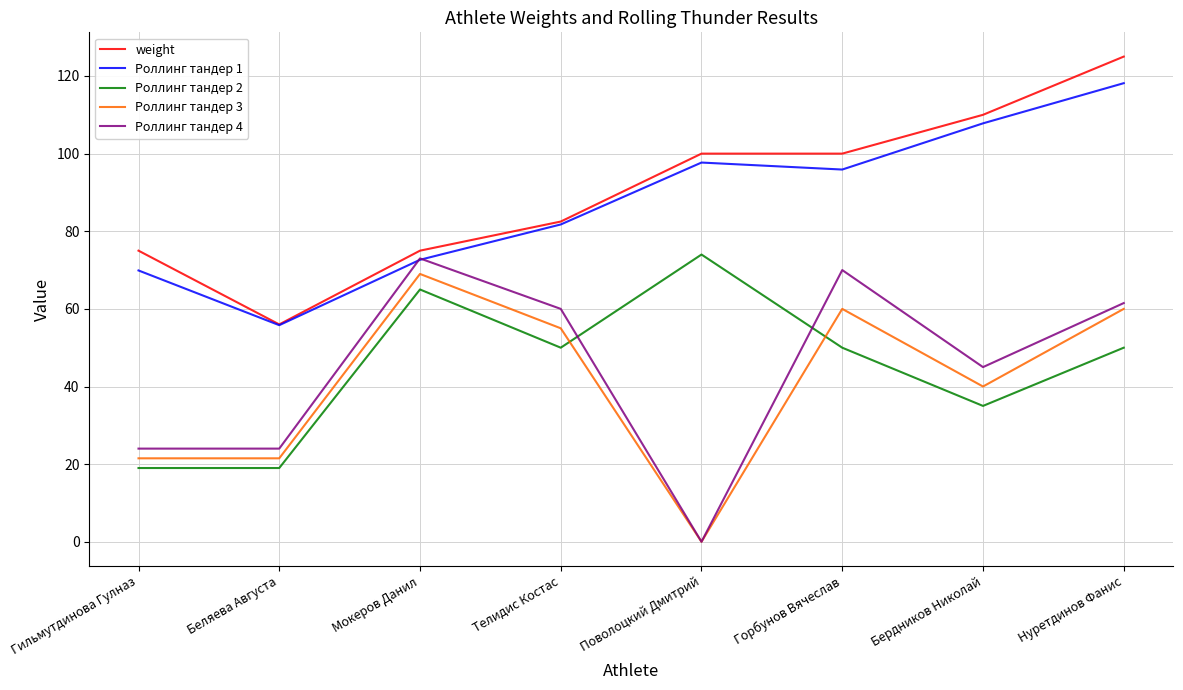

True or false: Роллинг тандер 2 has more than 0 points higher than both neighbors.

True